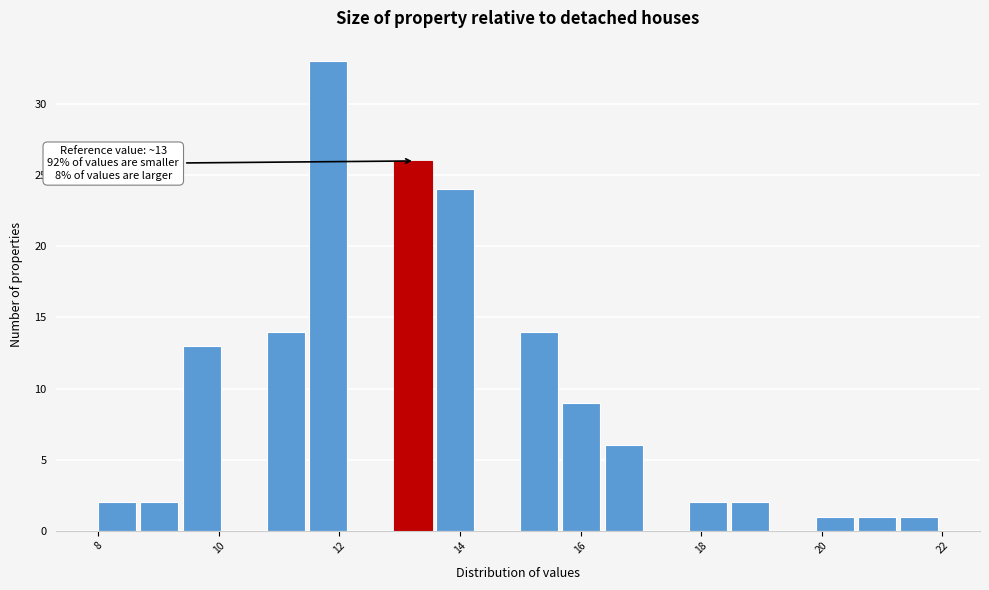

Read against the x-axis, roughly where is the centre of the tallest bar?

11.8